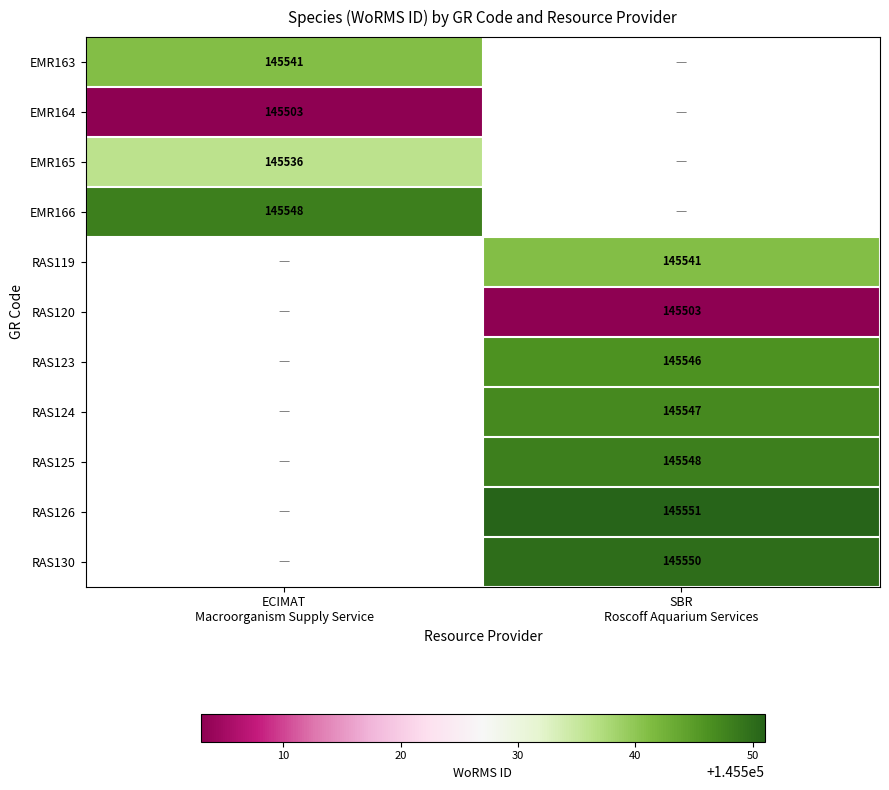

What is the lowest value of the EMR164 series?

145503.0